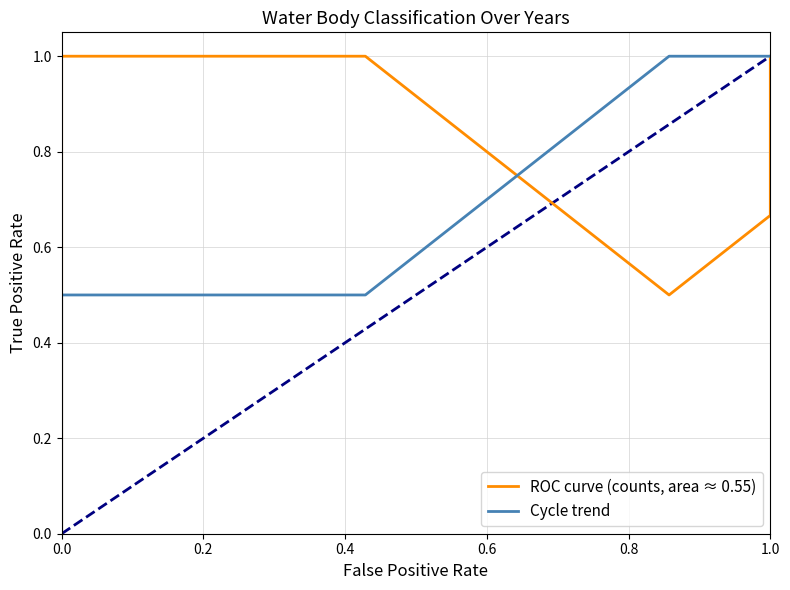

At which category does the chart reach its peak across all series?

0.2